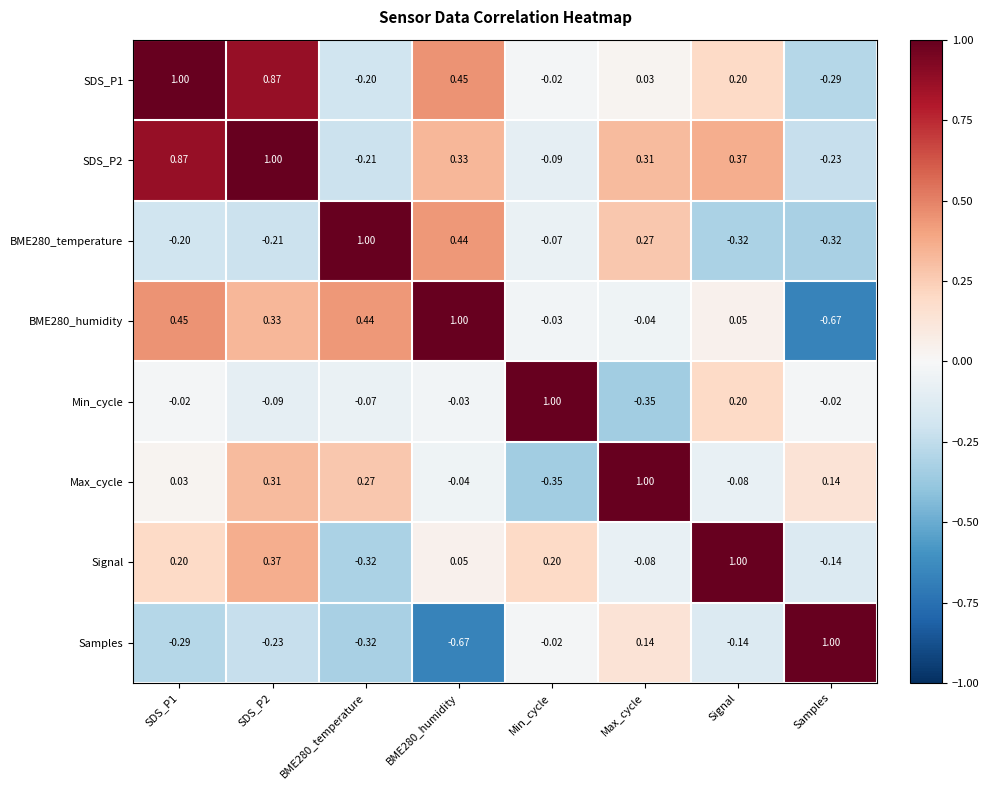

How many categories are shown in the chart?

8